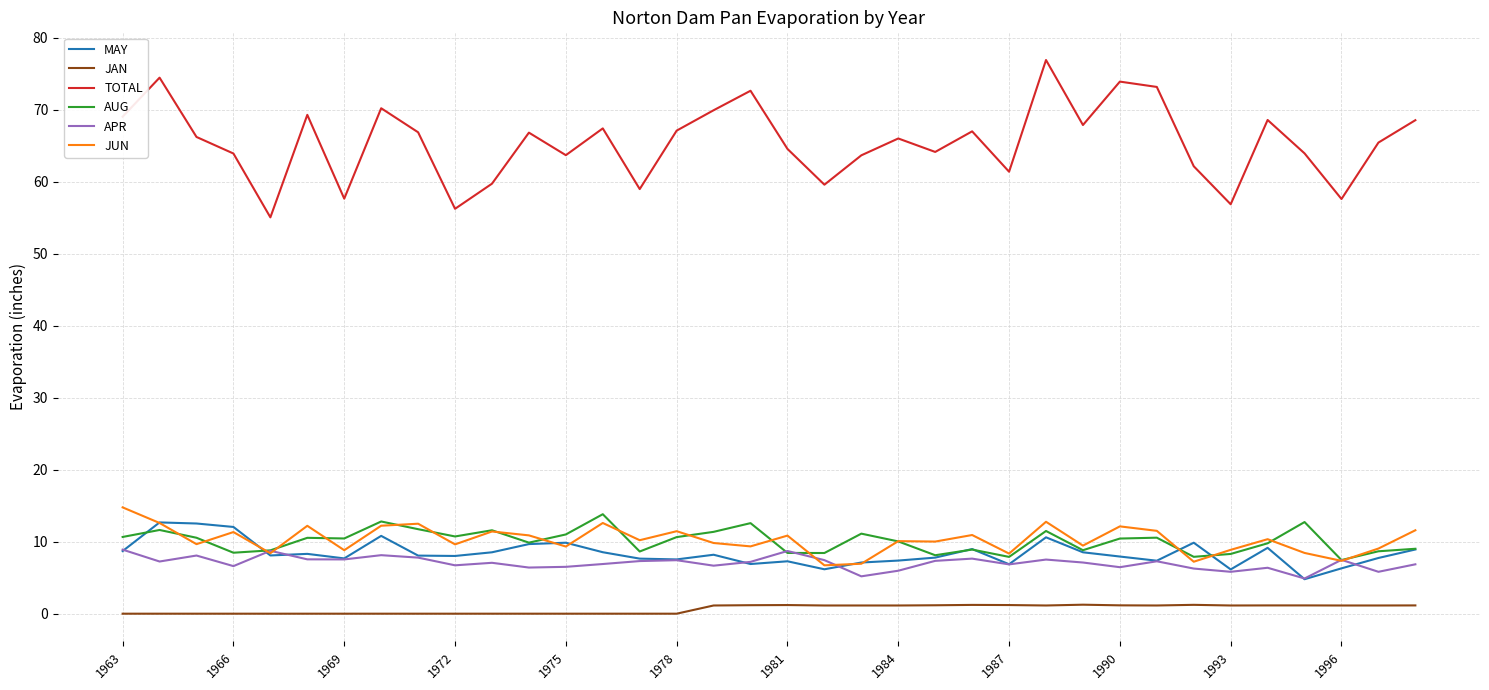

Which series has the widest spread of values?

TOTAL